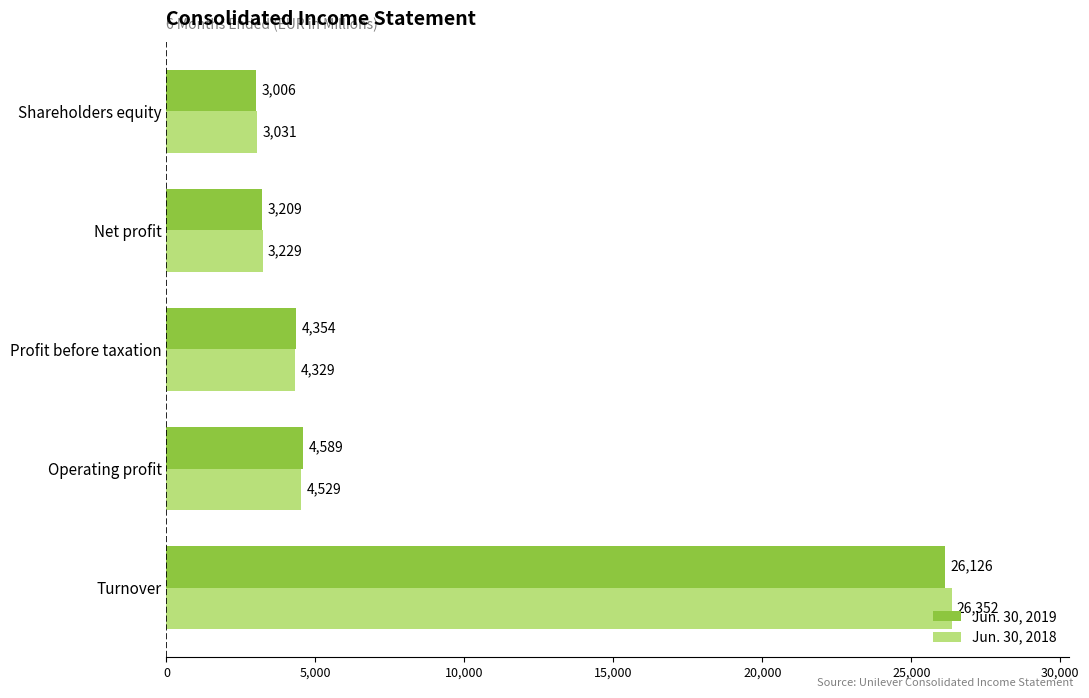

At how many categories does at least one series exceed 10890?

1